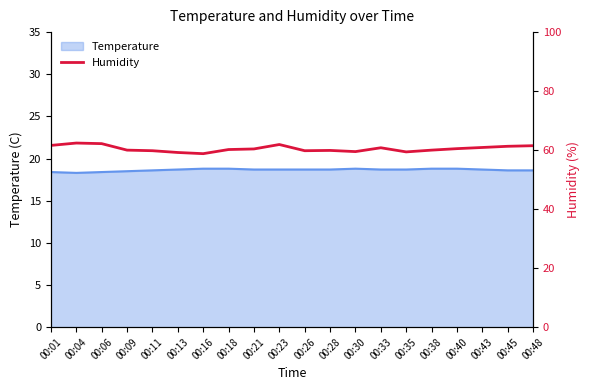

Is it true that Temperature equals 30.1 at 00:38?

False